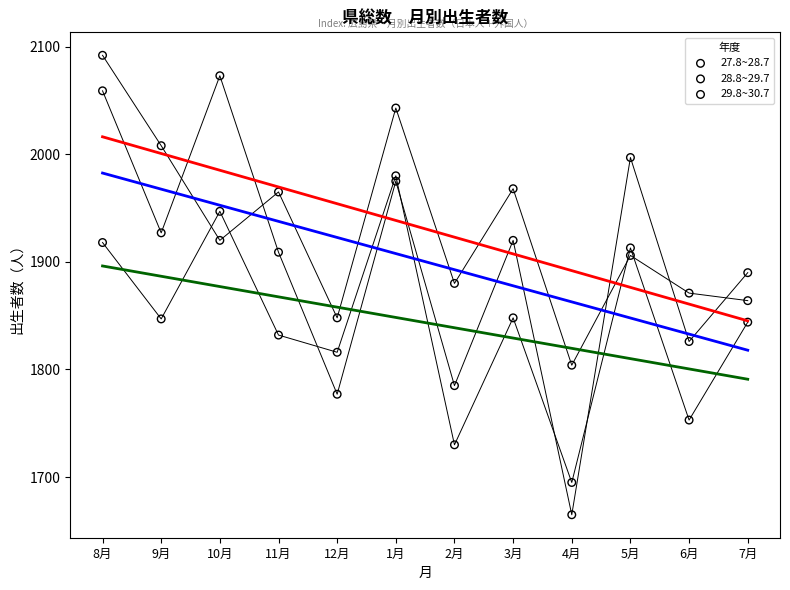

Across all data points, what is the range of X values (max minus min)?

11